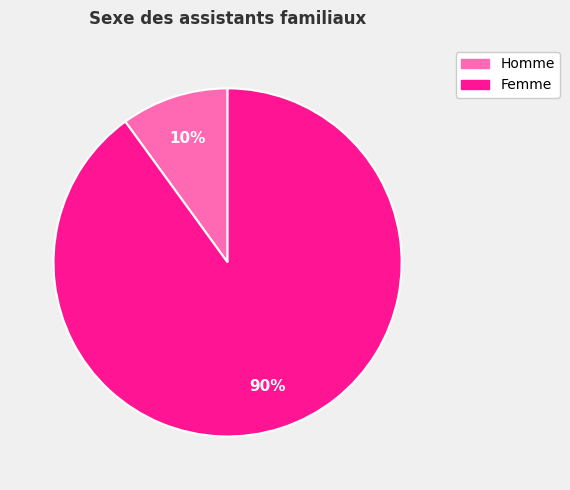

What is the largest slice in the pie chart?

Femme